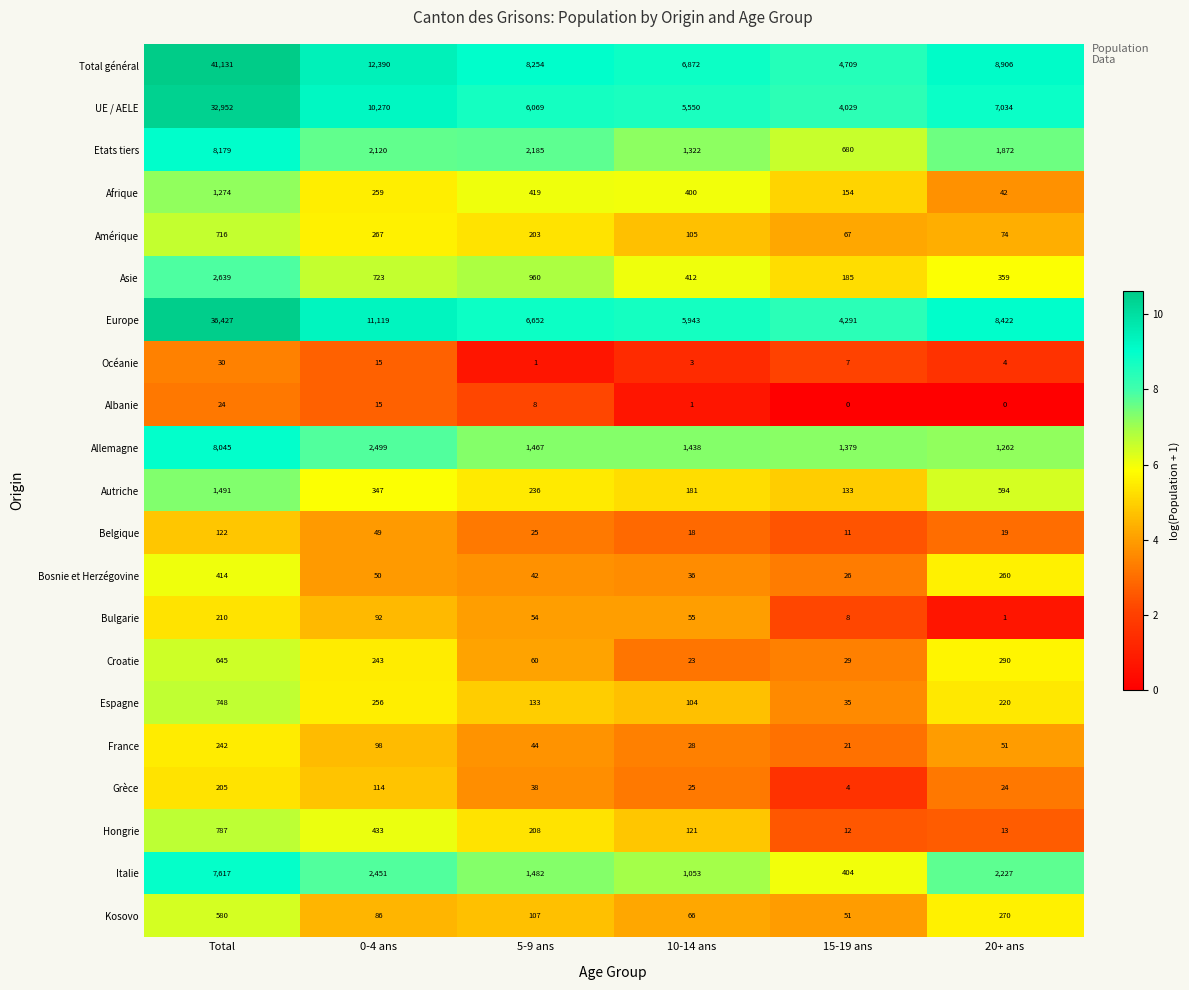

What is the difference between the maximum and minimum values in the France series?

221